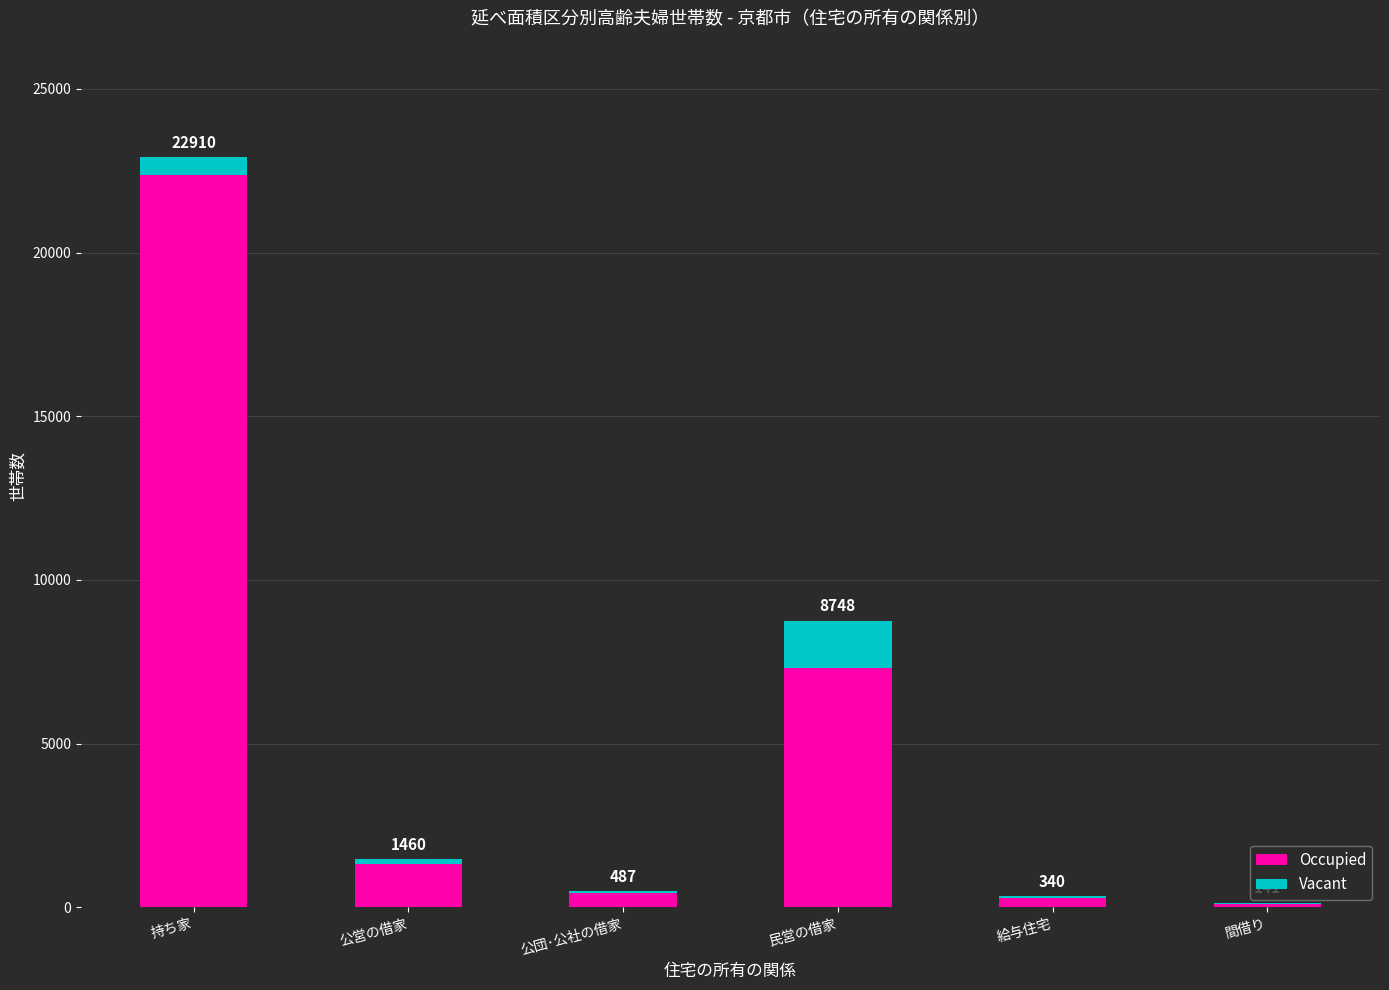

What are all the series names shown in the legend?

Occupied, Vacant